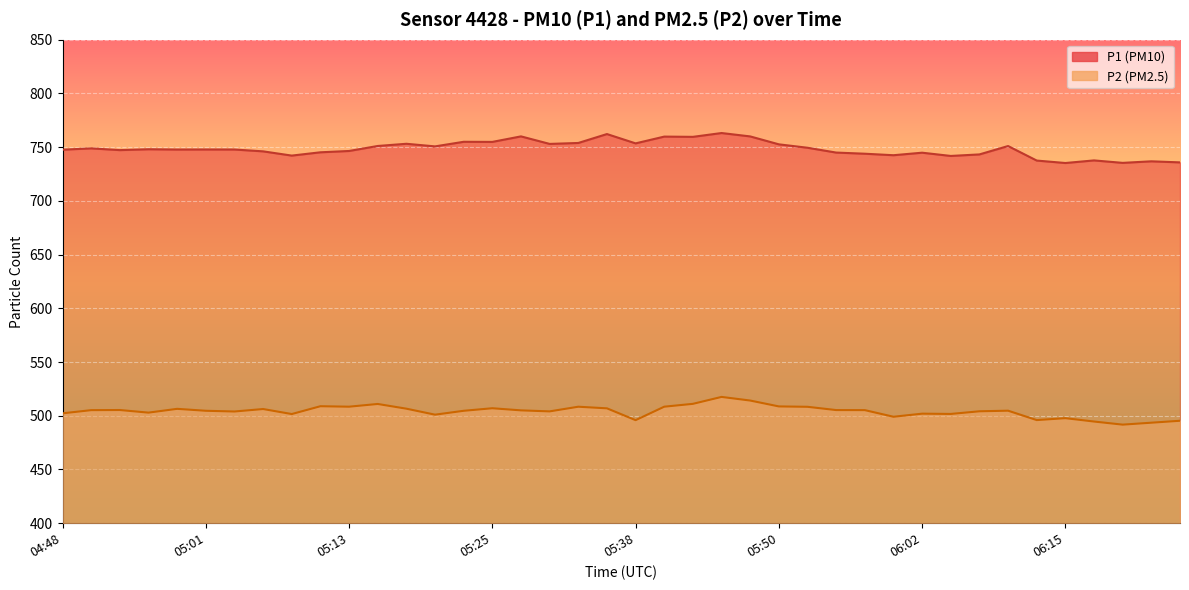

Which category has the lowest value in the P2 series?

06:19